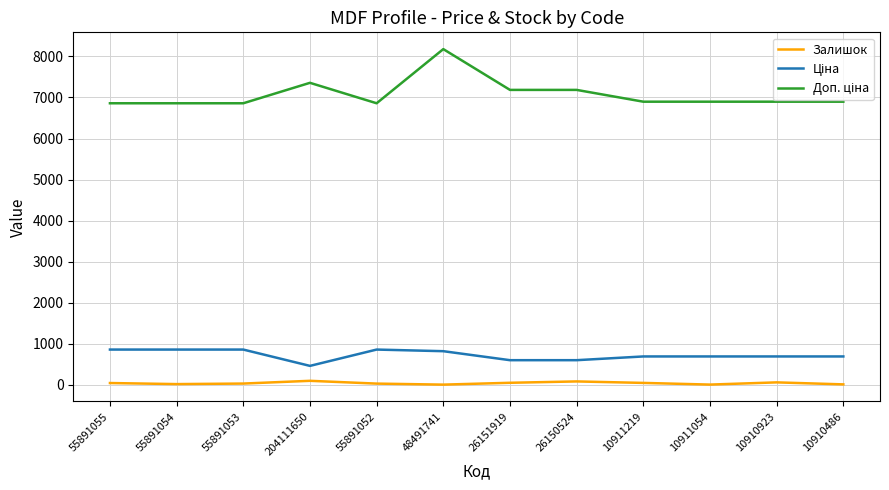

At which category is the sum across all series the highest?

48491741